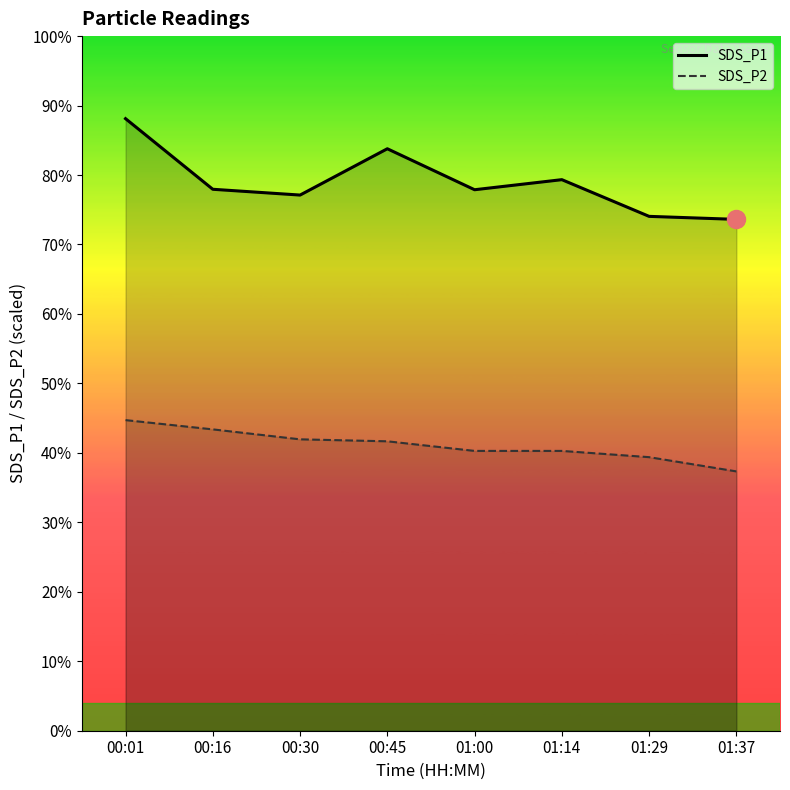

Reading left to right, what are all the values shown in this chart?

SDS_P1: 00:01=88.1	00:16=78.0	00:30=77.1	00:45=83.8	01:00=77.9	01:14=79.3	01:29=74.1	01:37=73.6
SDS_P2: 00:01=44.7	00:16=43.4	00:30=42.0	00:45=41.7	01:00=40.3	01:14=40.3	01:29=39.4	01:37=37.3